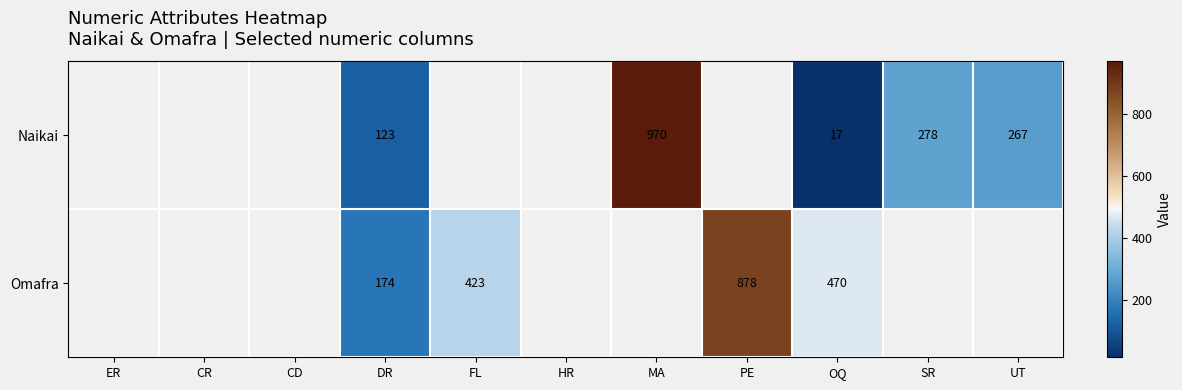

True or false: Naikai has a value of 220 at DR.

False